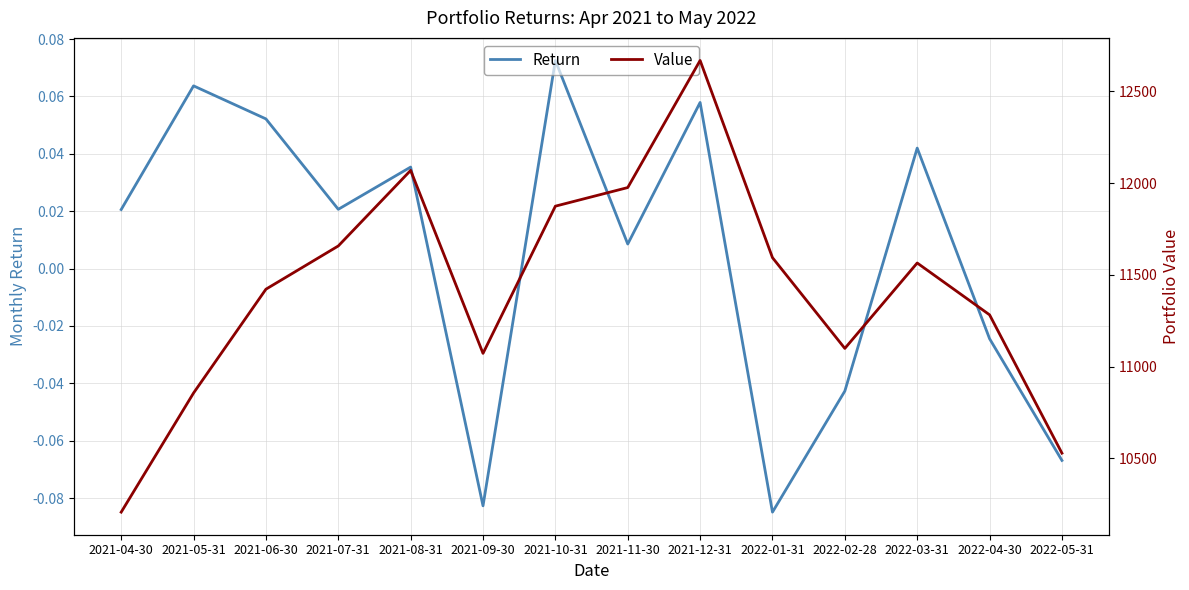

What is the difference between the highest and lowest values at 2021-09-30?

11071.7